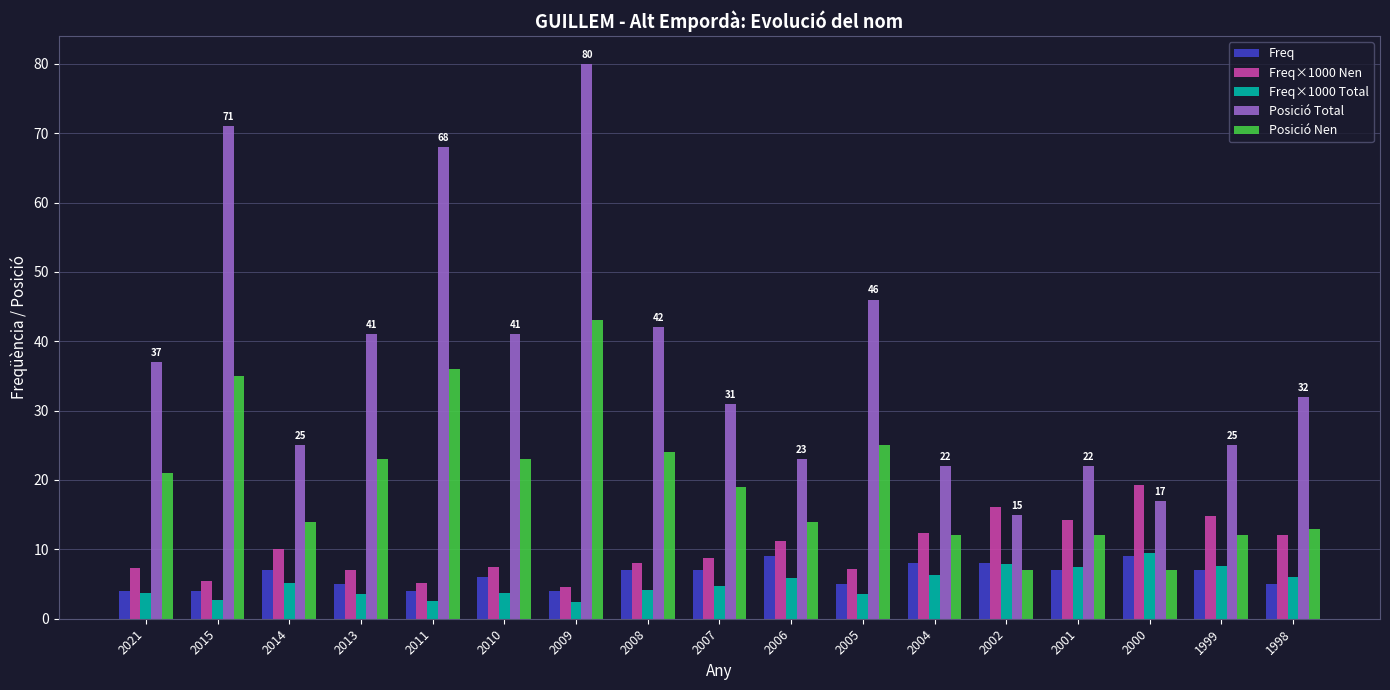

What is the maximum value for Posició Total?

80.0